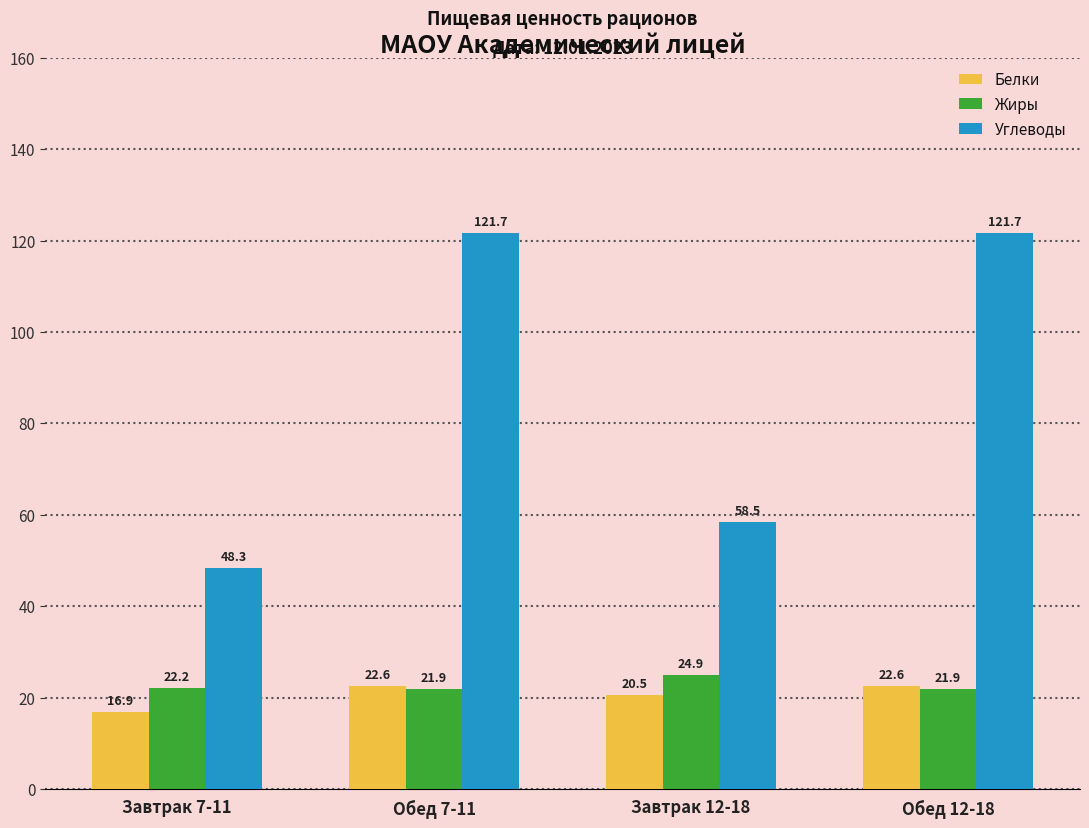

How many data points in Углеводы are above 121?

2